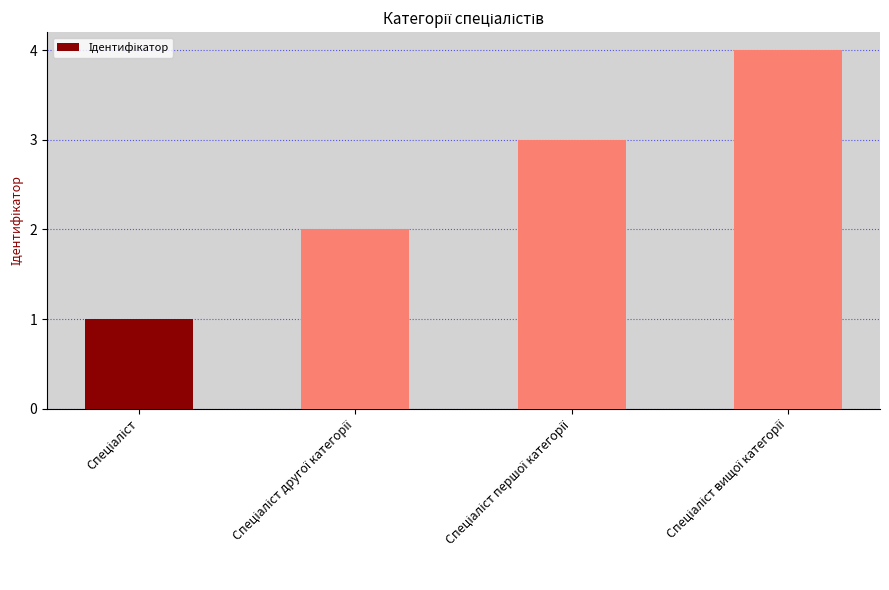

What is the difference between the maximum and minimum values?

3